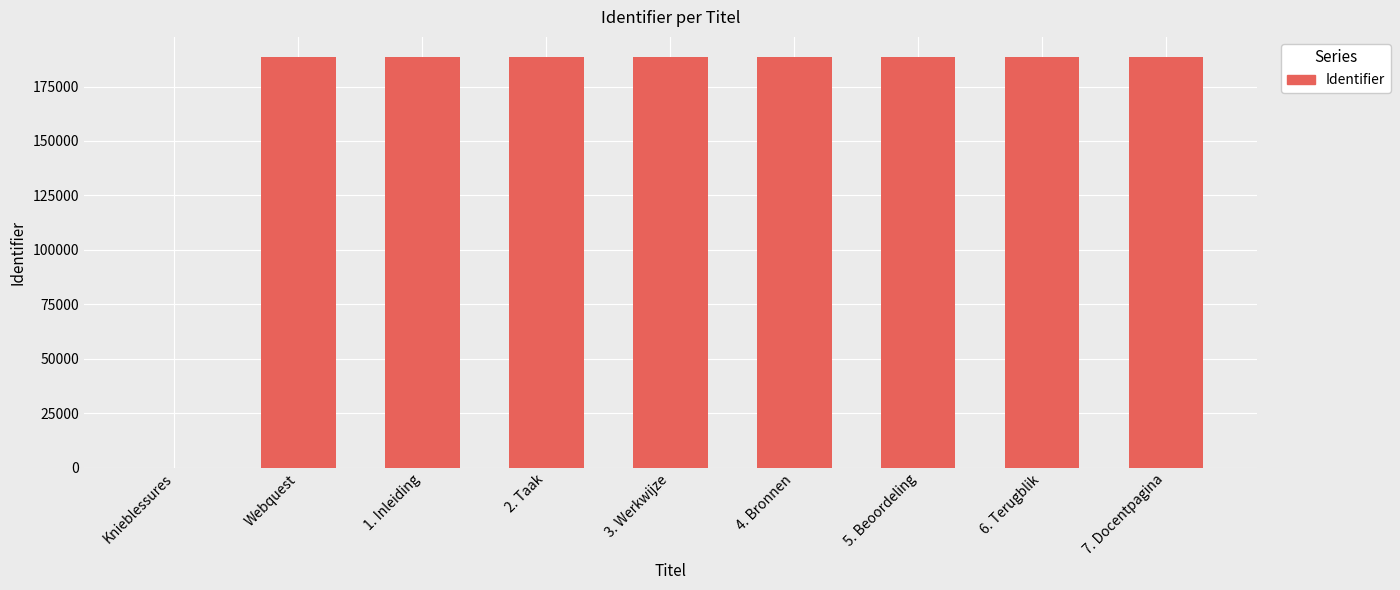

Approximately how many times larger is the value at Webquest compared to 1. Inleiding?

1.0